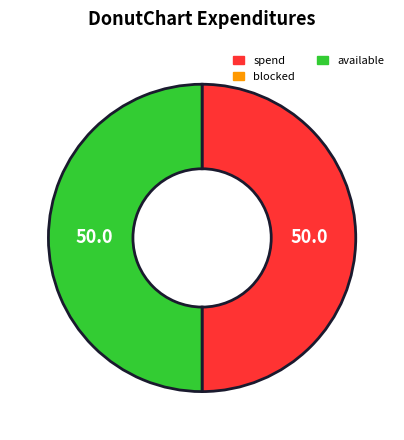

Count the number of slices in the pie.

2